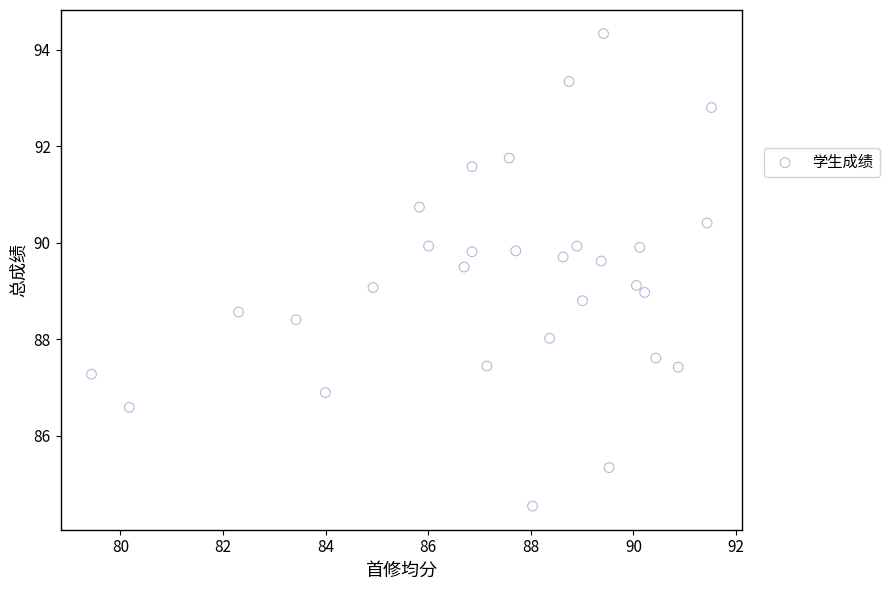

What is the range of X values (max minus min)?

12.1